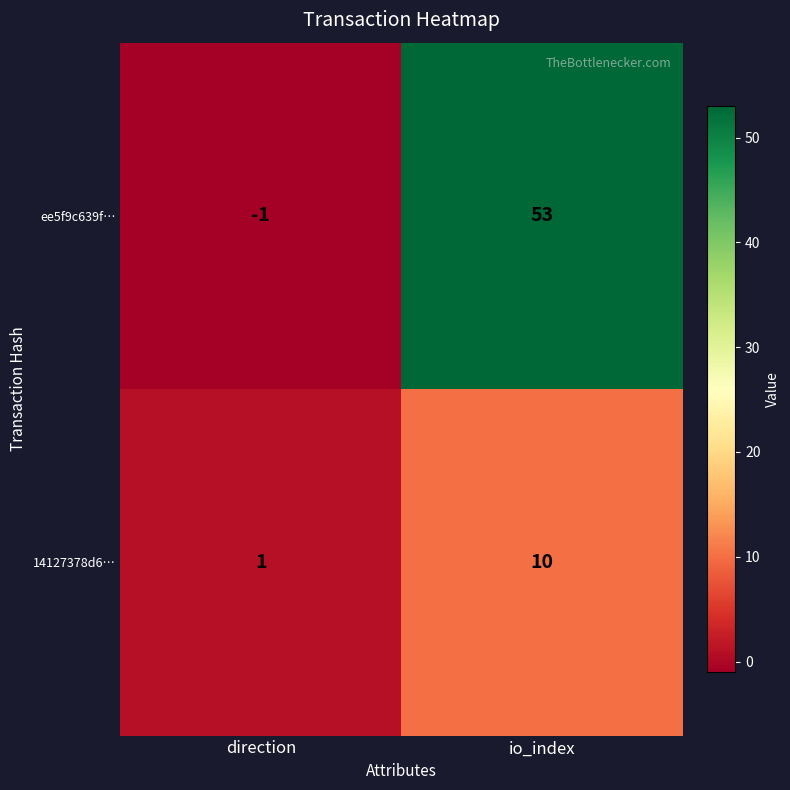

What is the difference between the maximum and minimum values in the ee5f9c639f… series?

54